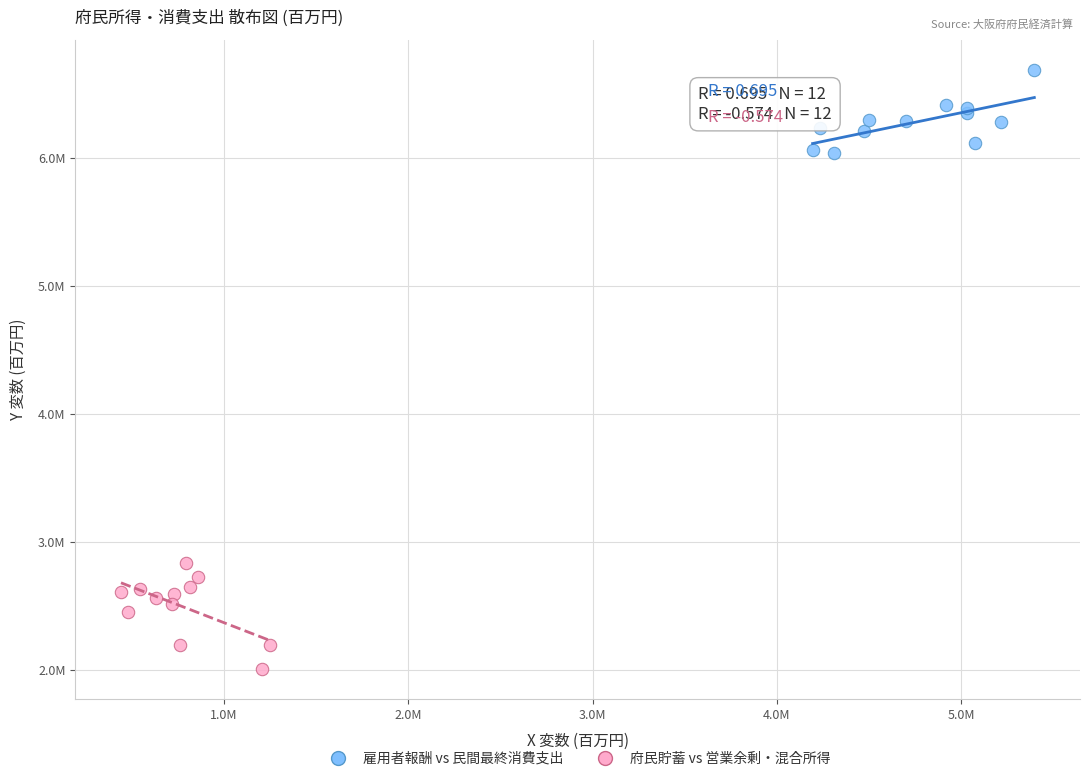

Which series reaches the maximum Y coordinate?

雇用者報酬 vs 民間最終消費支出